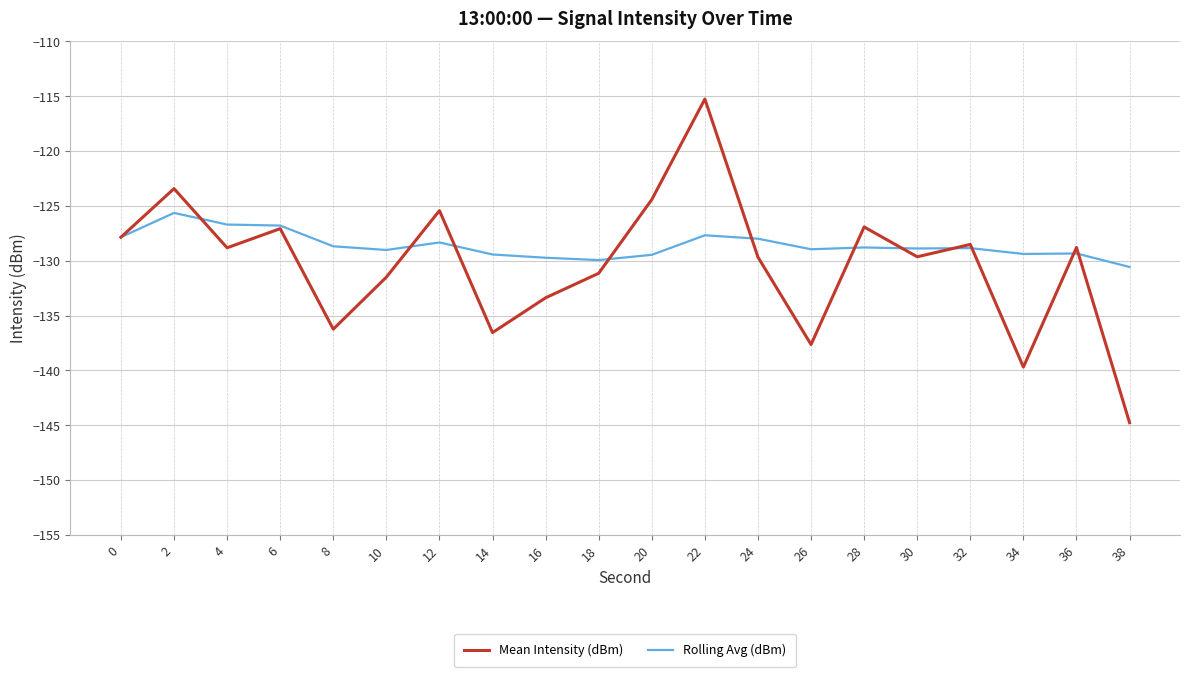

Which series has the largest range (max minus min)?

Mean Intensity (dBm)